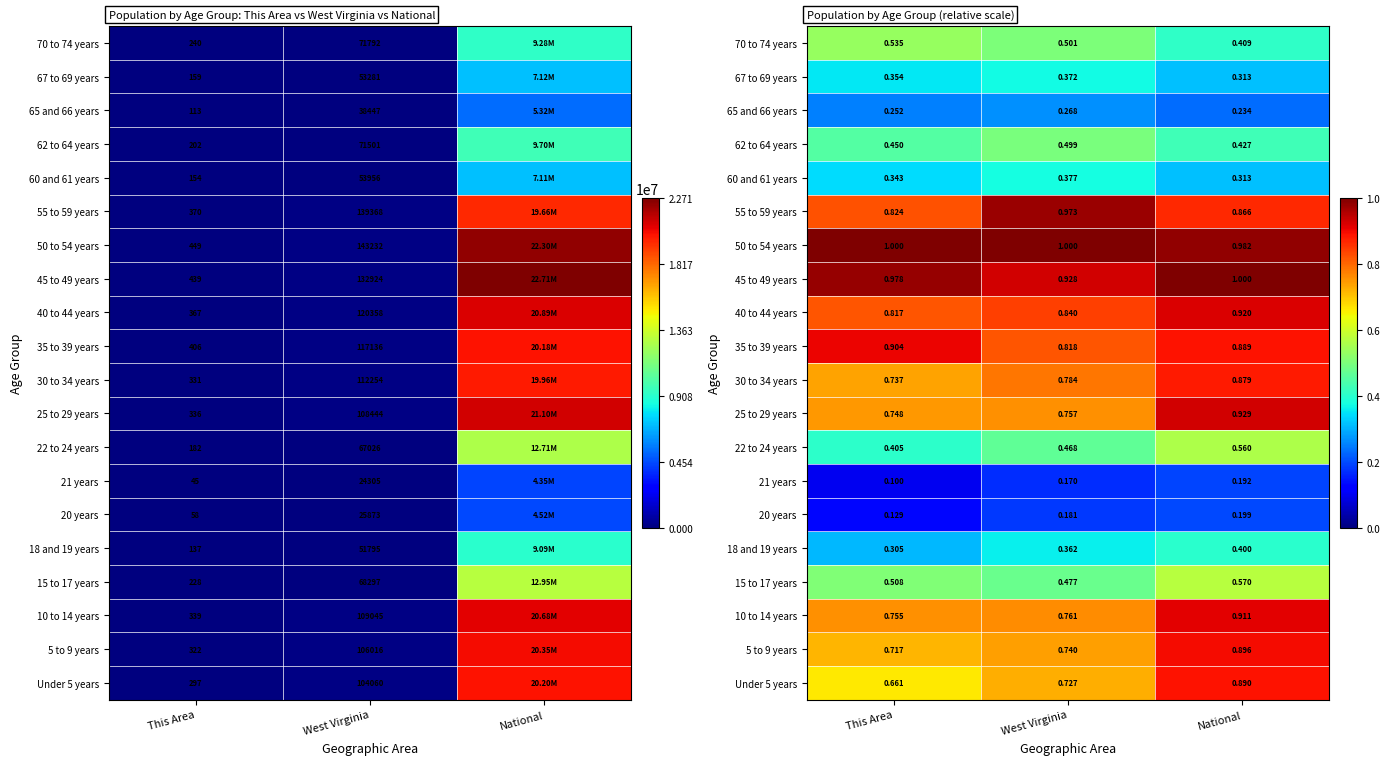

What is the total value across all series at This Area?

11.5